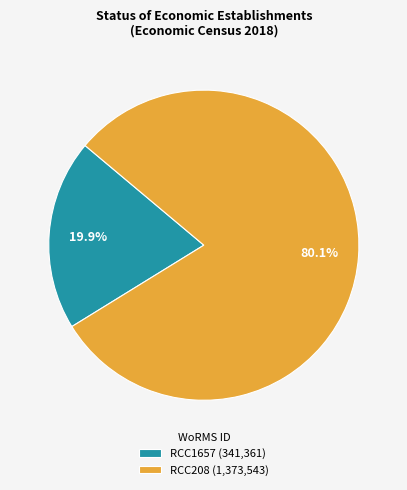

Count the number of slices in the pie.

2